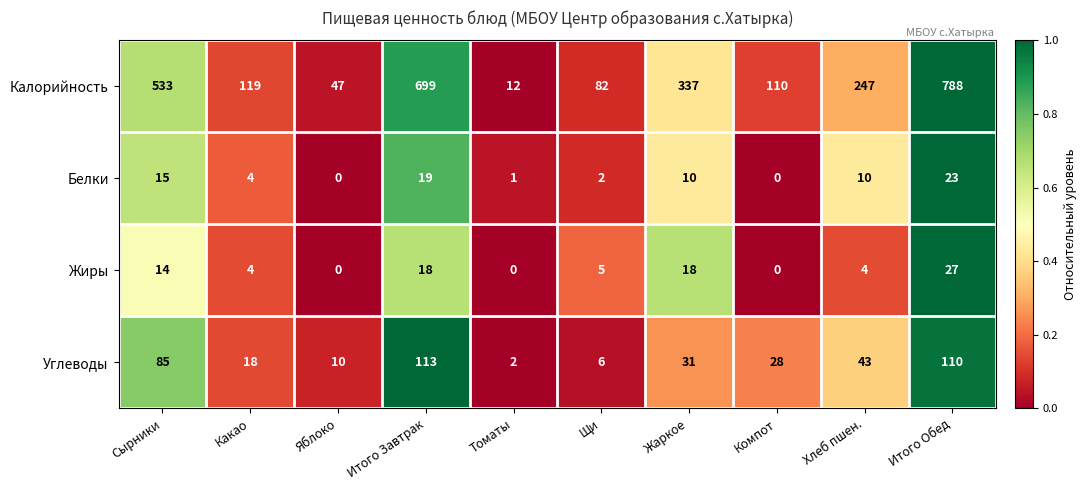

At which category does the chart reach its peak across all series?

Итого Обед